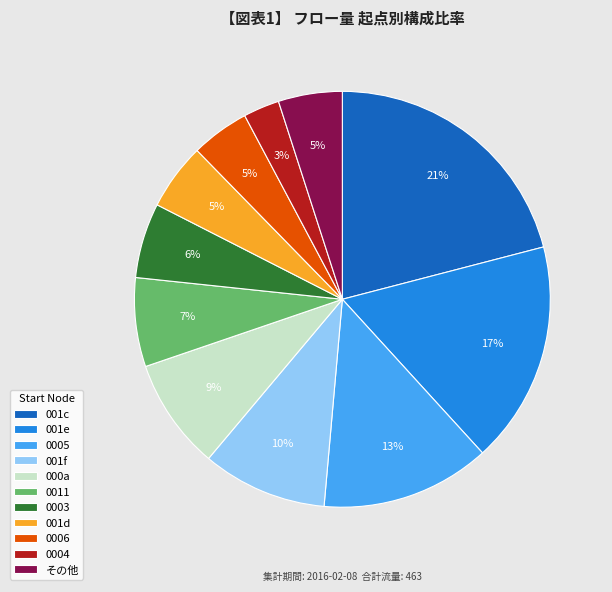

Is the sum of 001d and 001c greater than half?

No